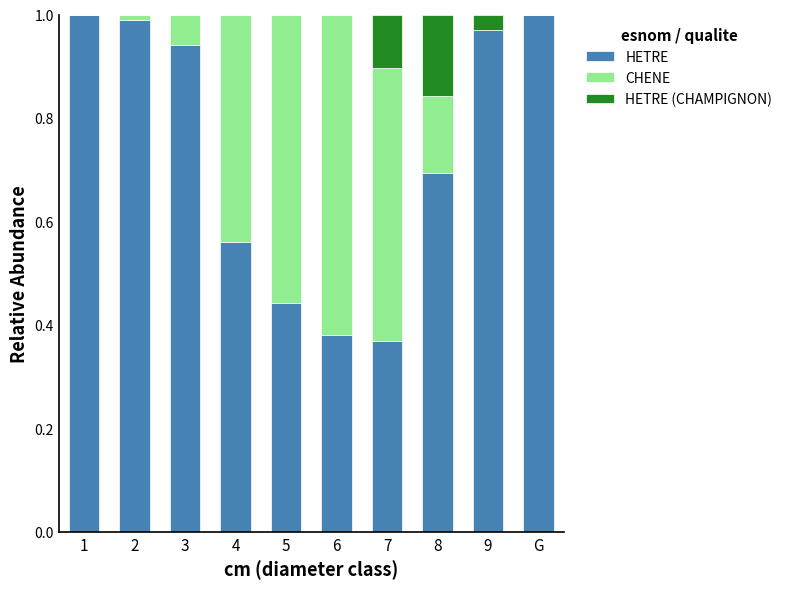

What is the sum of all HETRE values?

7.3